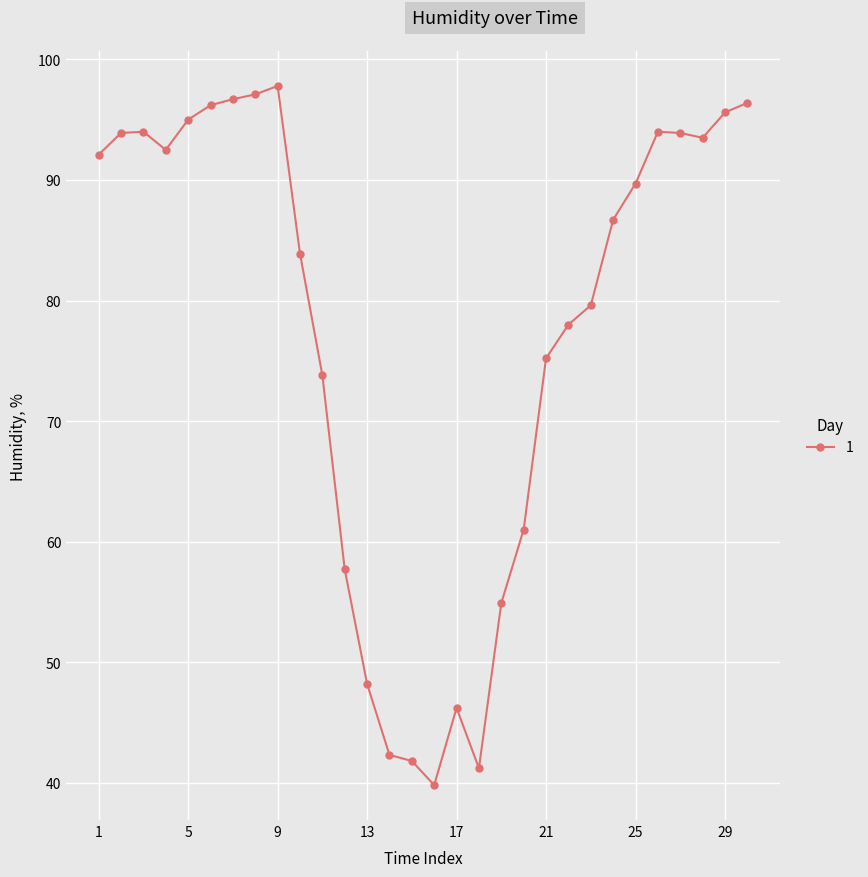

What is the difference between the maximum and second lowest values?

56.6